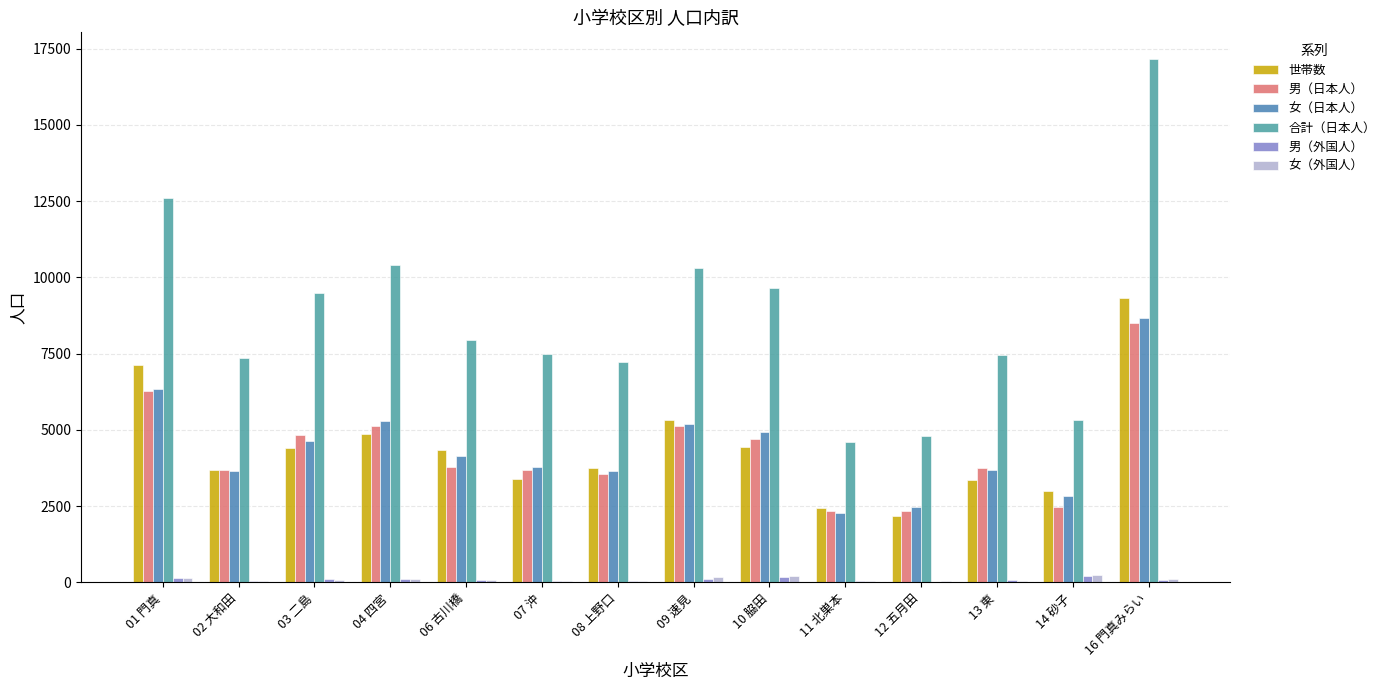

What are all the series names shown in the legend?

世帯数, 男（日本人）, 女（日本人）, 合計（日本人）, 男（外国人）, 女（外国人）